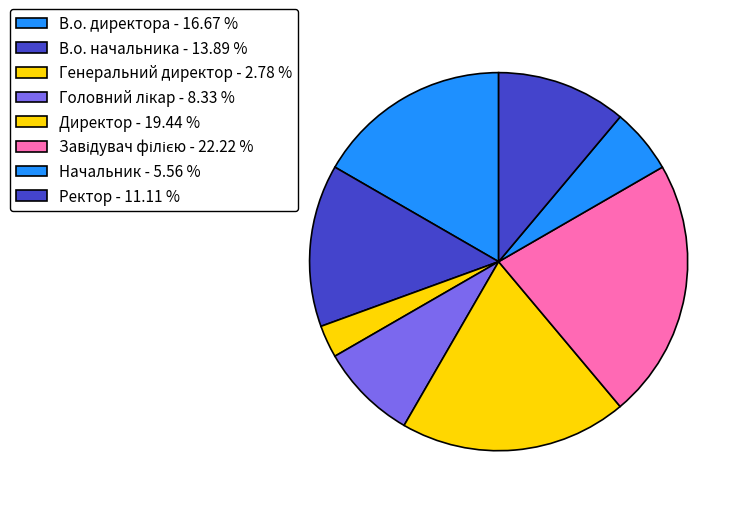

What percentage is the В.о. начальника slice, to the nearest percent?

14%